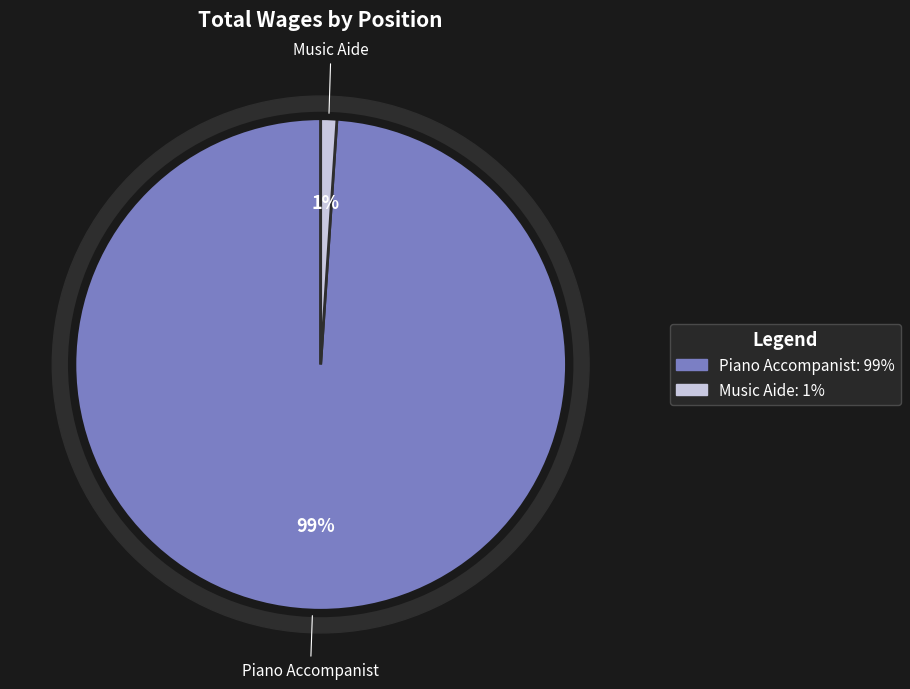

How many slices are in this pie chart?

2